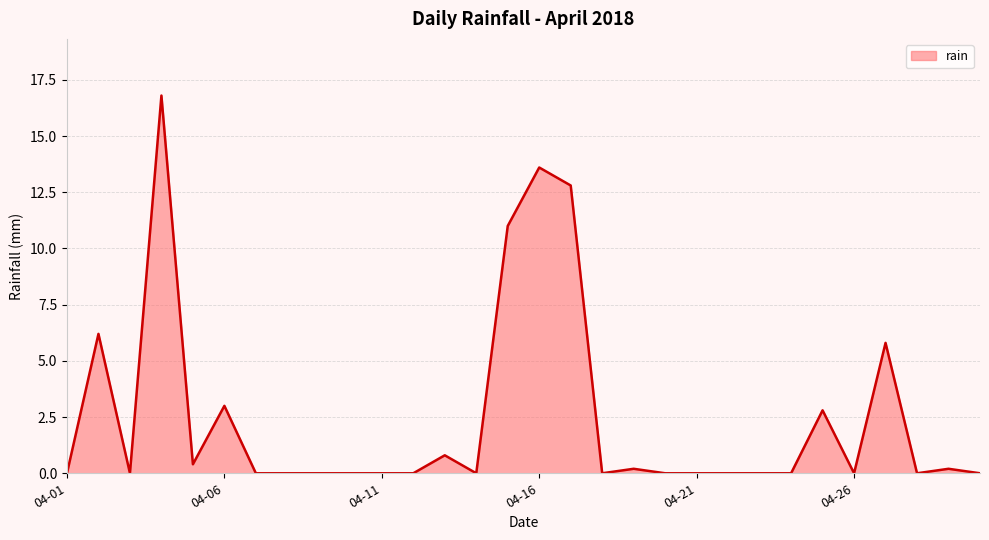

What is the difference between the maximum and minimum values?

16.8